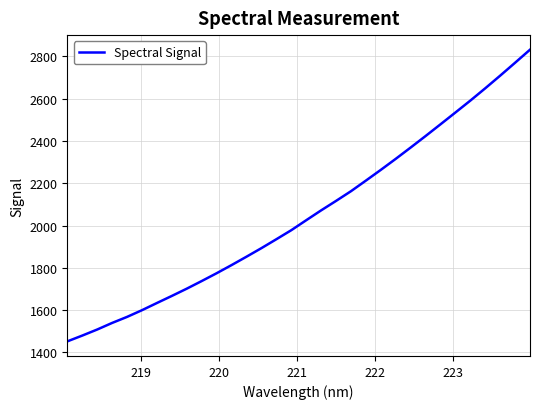

What is the minimum value shown in the chart?

1452.3